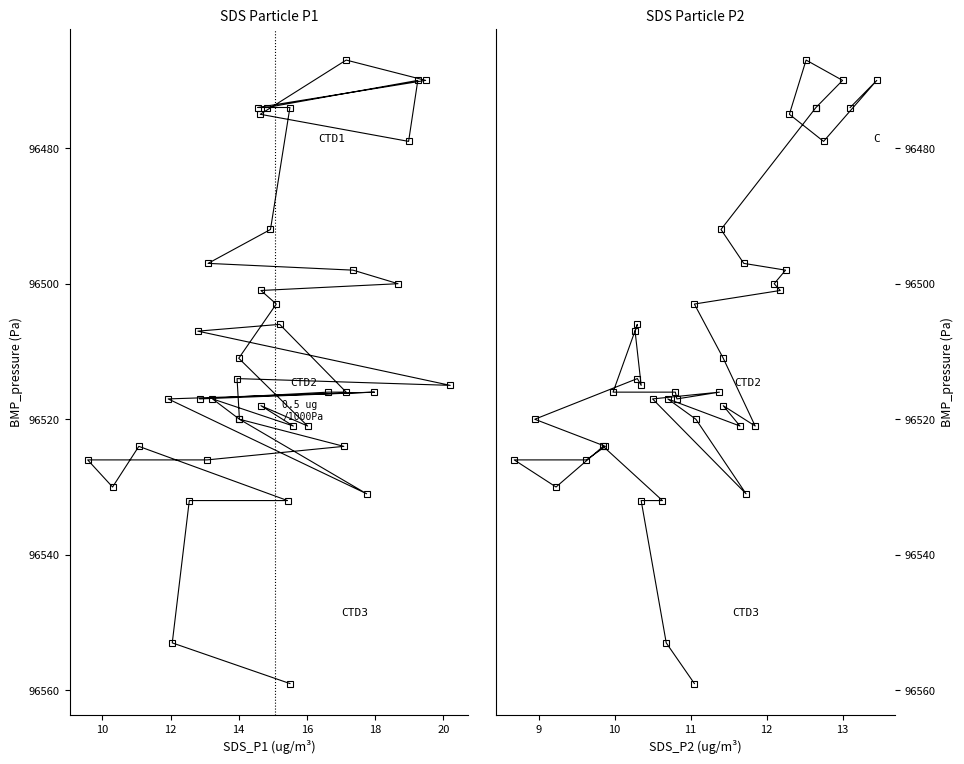

Which series has the widest spread of values?

SDS_P1